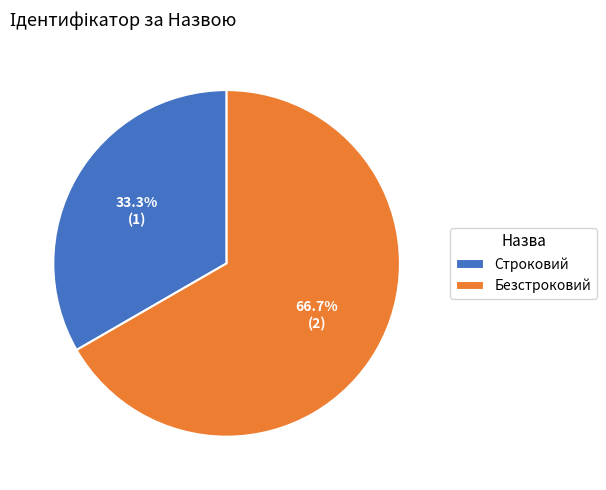

Approximately how many times larger is the value at Строковий compared to Безстроковий?

0.5